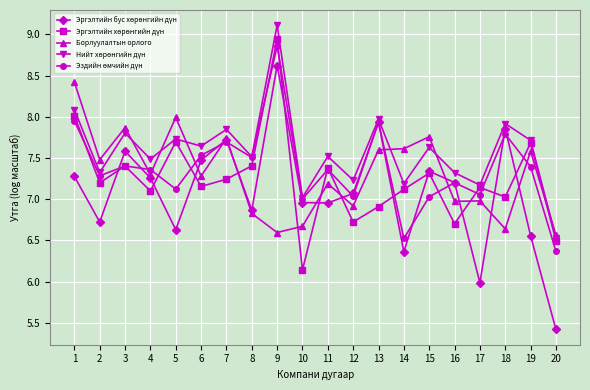

What is the difference between the highest and lowest values at 18?

1.3